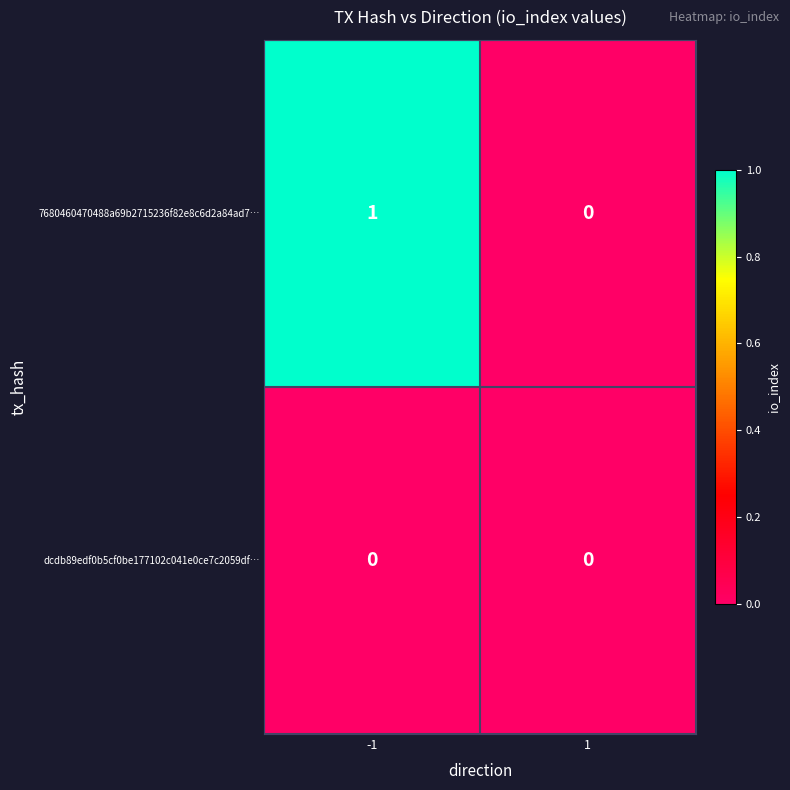

The value of 7680460470488a69b2715236f82e8c6d2a84ad7… at 1 is 0. True or false?

True